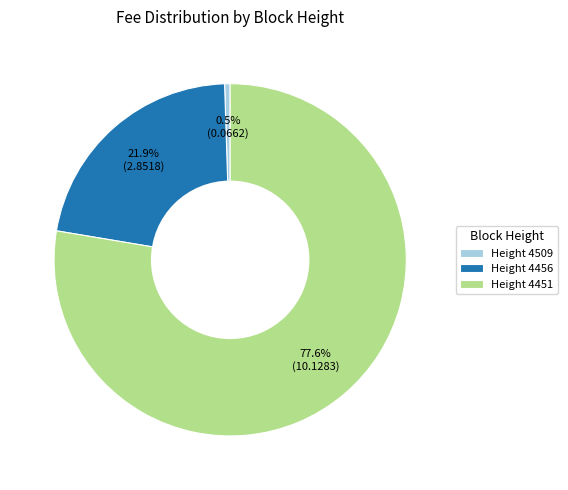

To the nearest percent, what is the average slice percentage?

33%